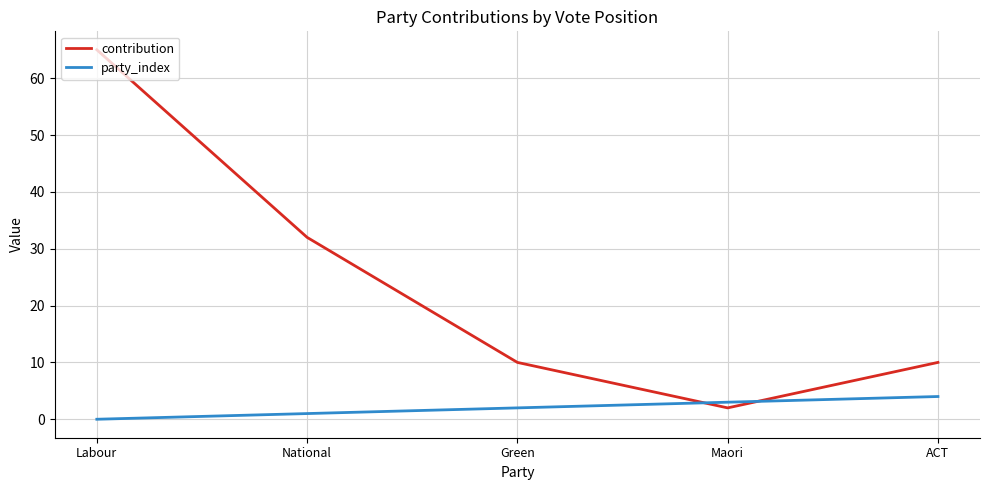

At which label is party_index closest to 2?

Green